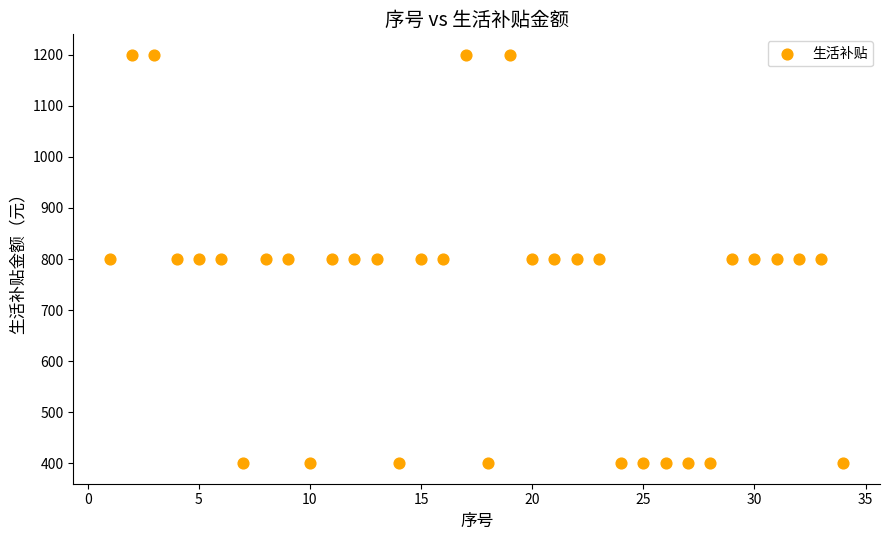

What is the range of Y values (max minus min)?

800